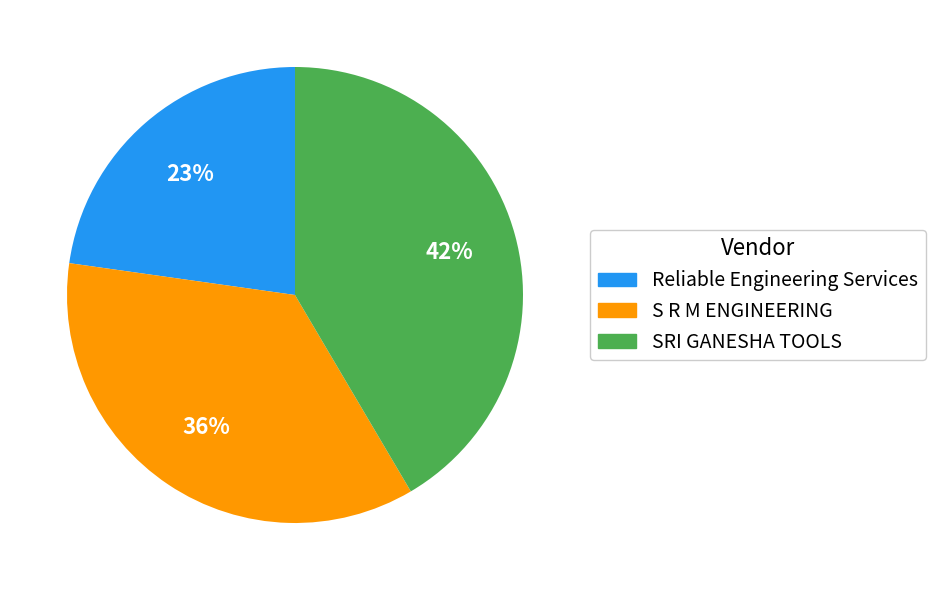

To the nearest percent, what percentage of the pie is SRI GANESHA TOOLS?

42%